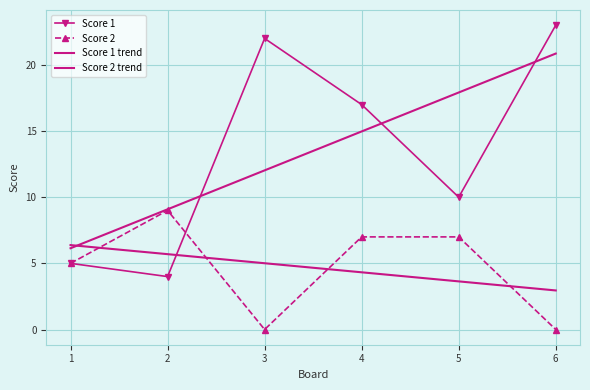

Where is Score 1 nearest to the value 13?

5